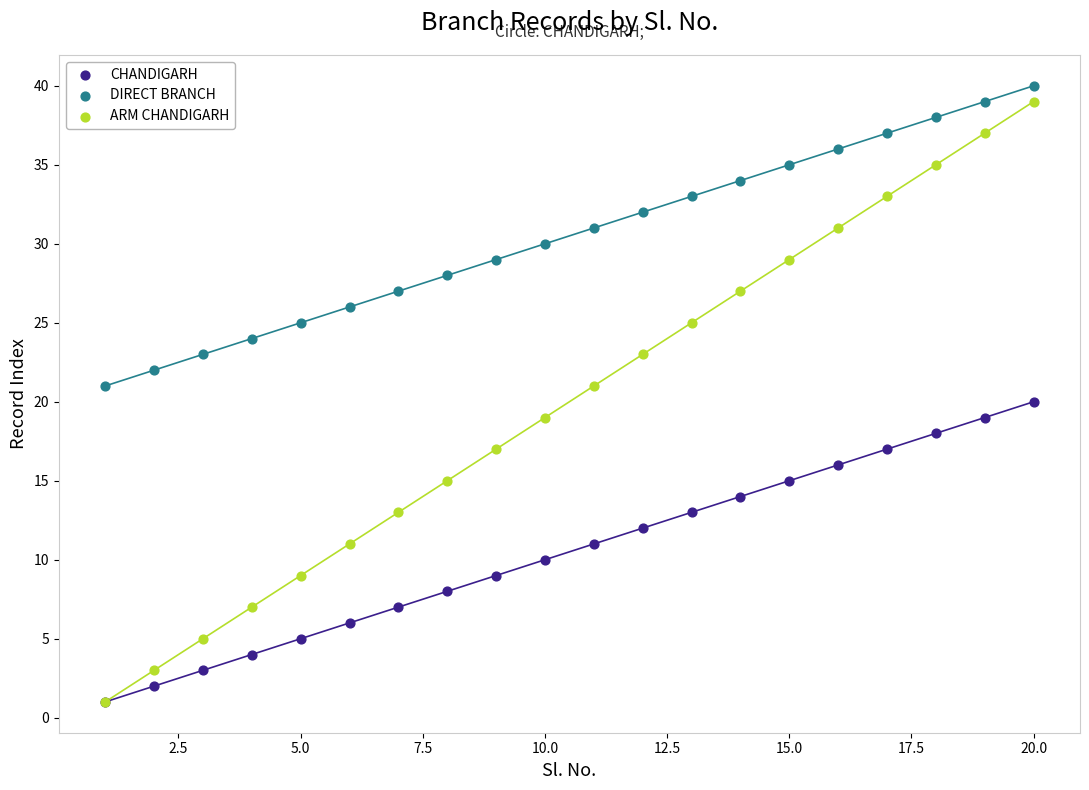

What are all the series names shown in the legend?

CHANDIGARH, DIRECT BRANCH, ARM CHANDIGARH